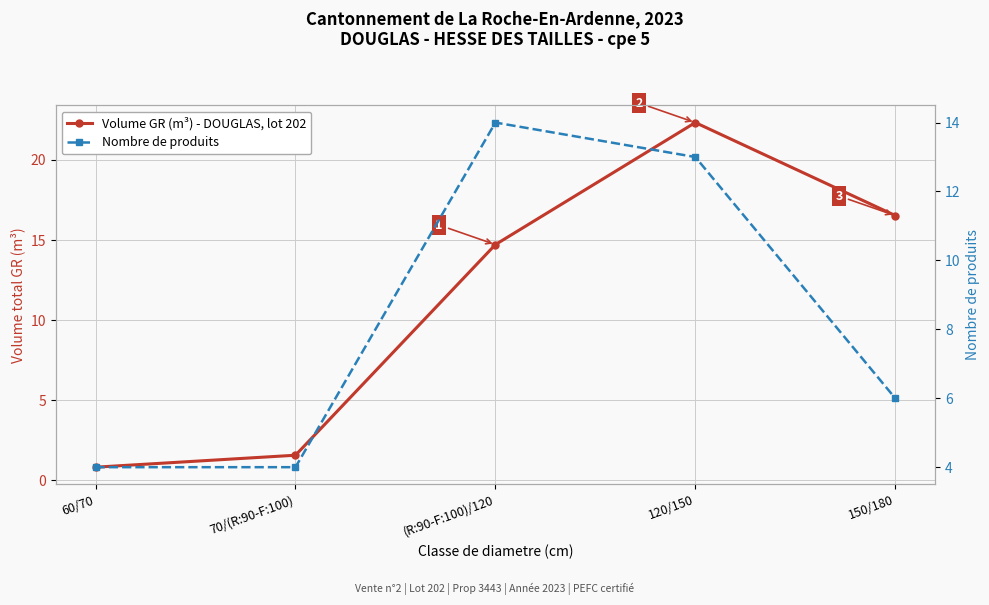

The value of Nombre de produits at 120/150 is 20.7. True or false?

False